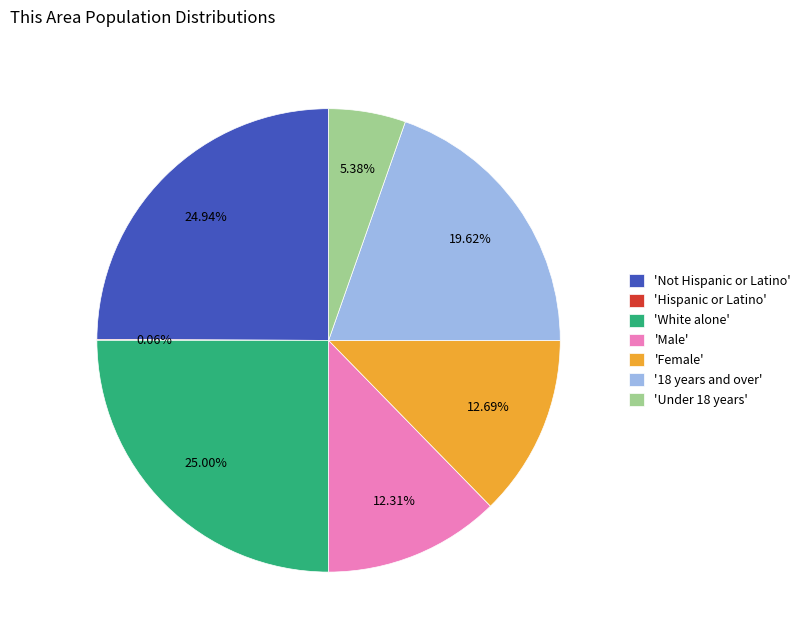

Do 'Male' and 'Female' together represent more than half of the pie?

No